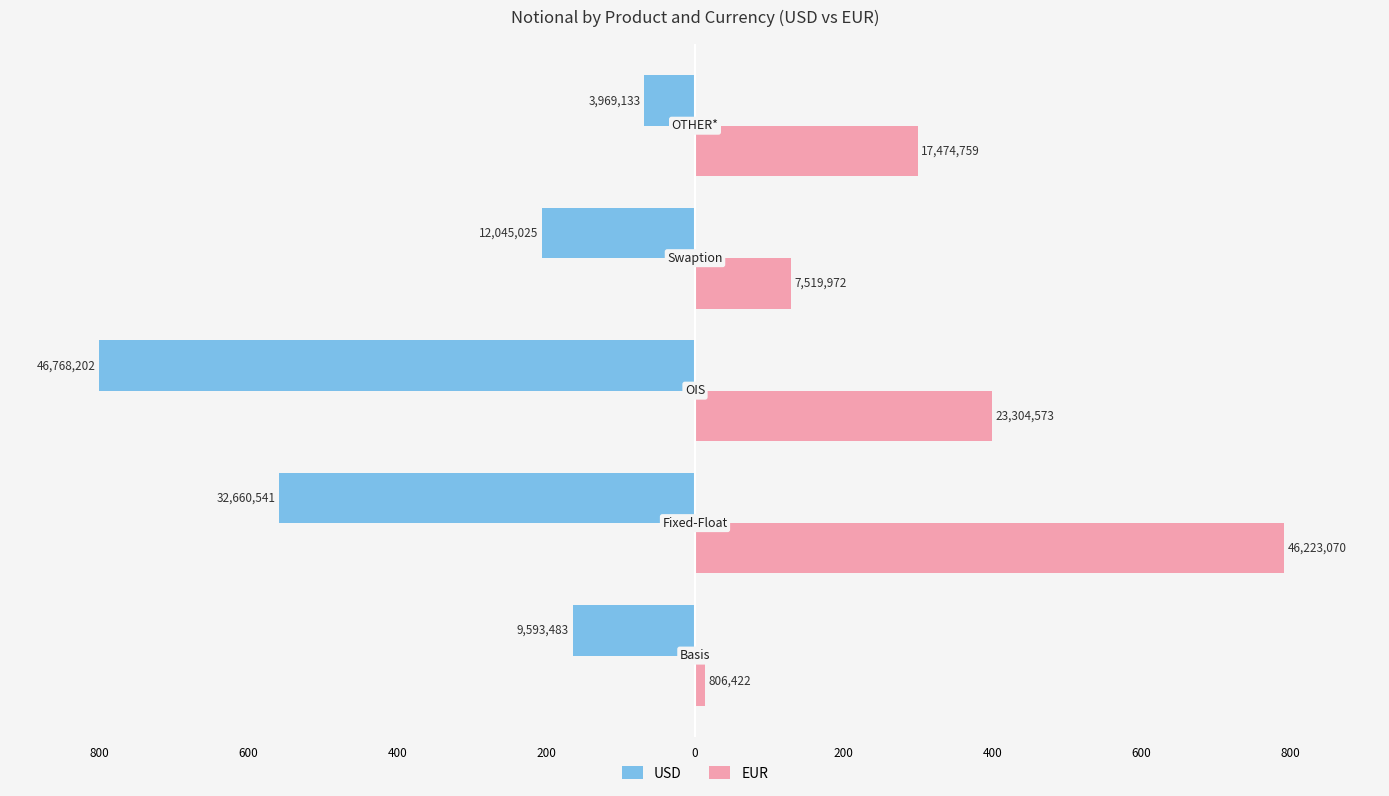

Which series has the widest spread of values?

EUR